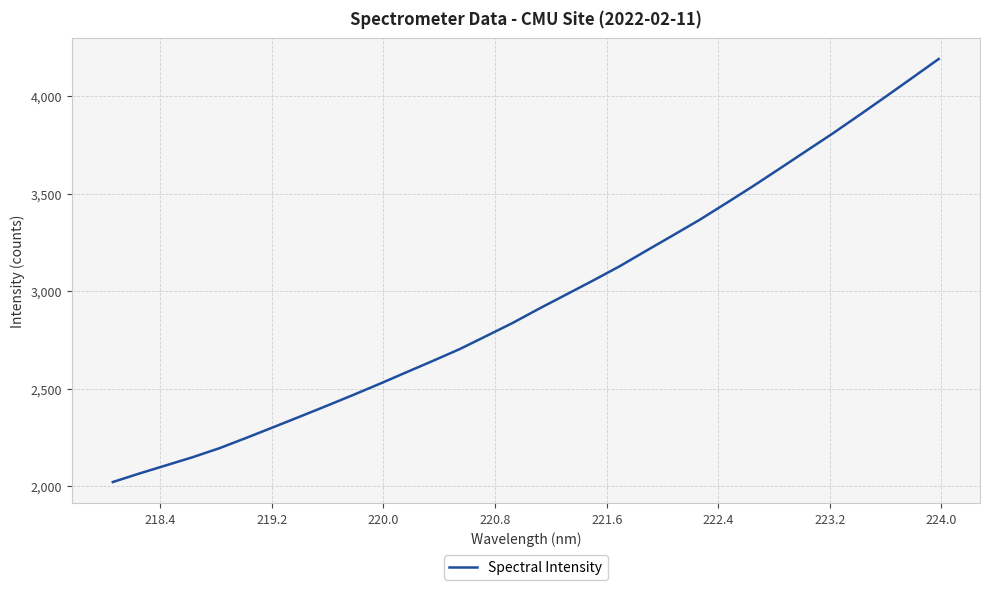

How many lines are shown in the chart?

1